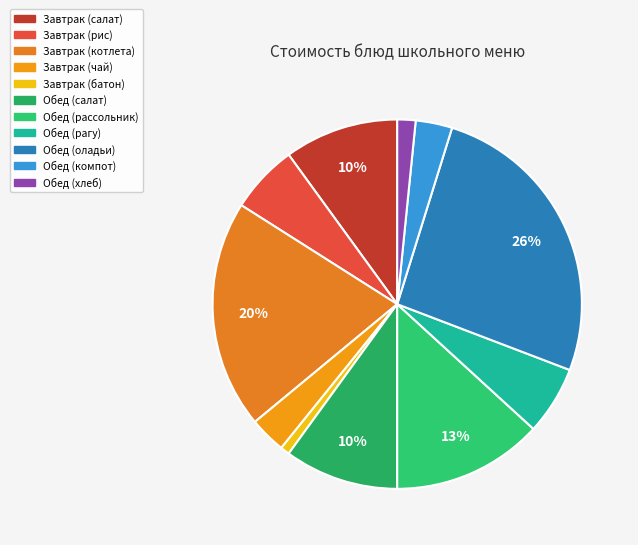

To the nearest percent, what is the difference between the largest and smallest slice percentages?

25%